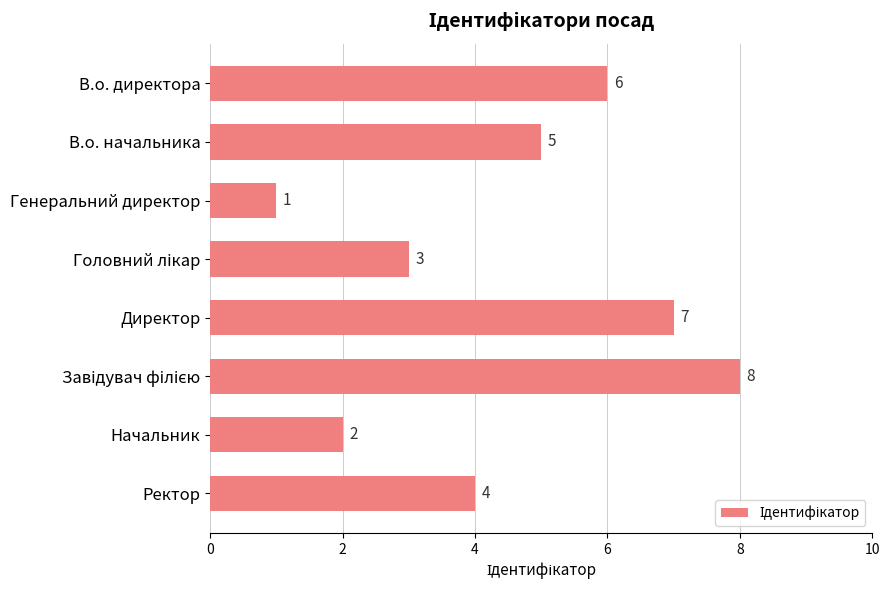

Reading top to bottom, what are all the values shown in this chart?

6	5	1	3	7	8	2	4